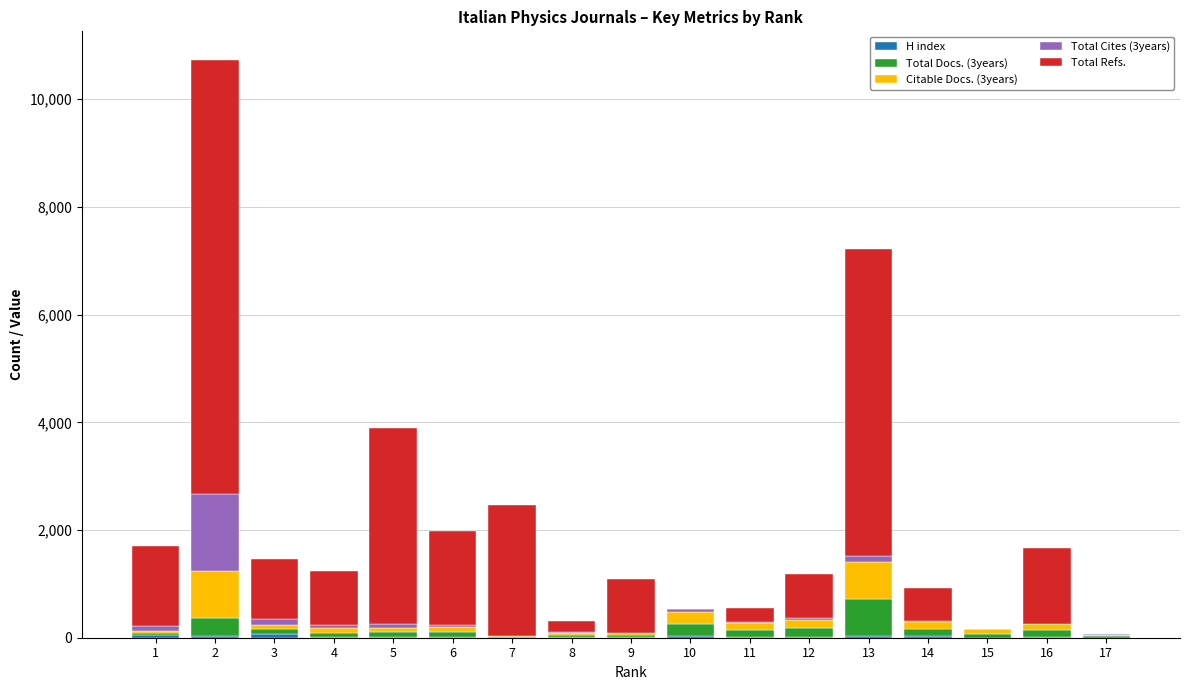

Are the bars horizontal?

No